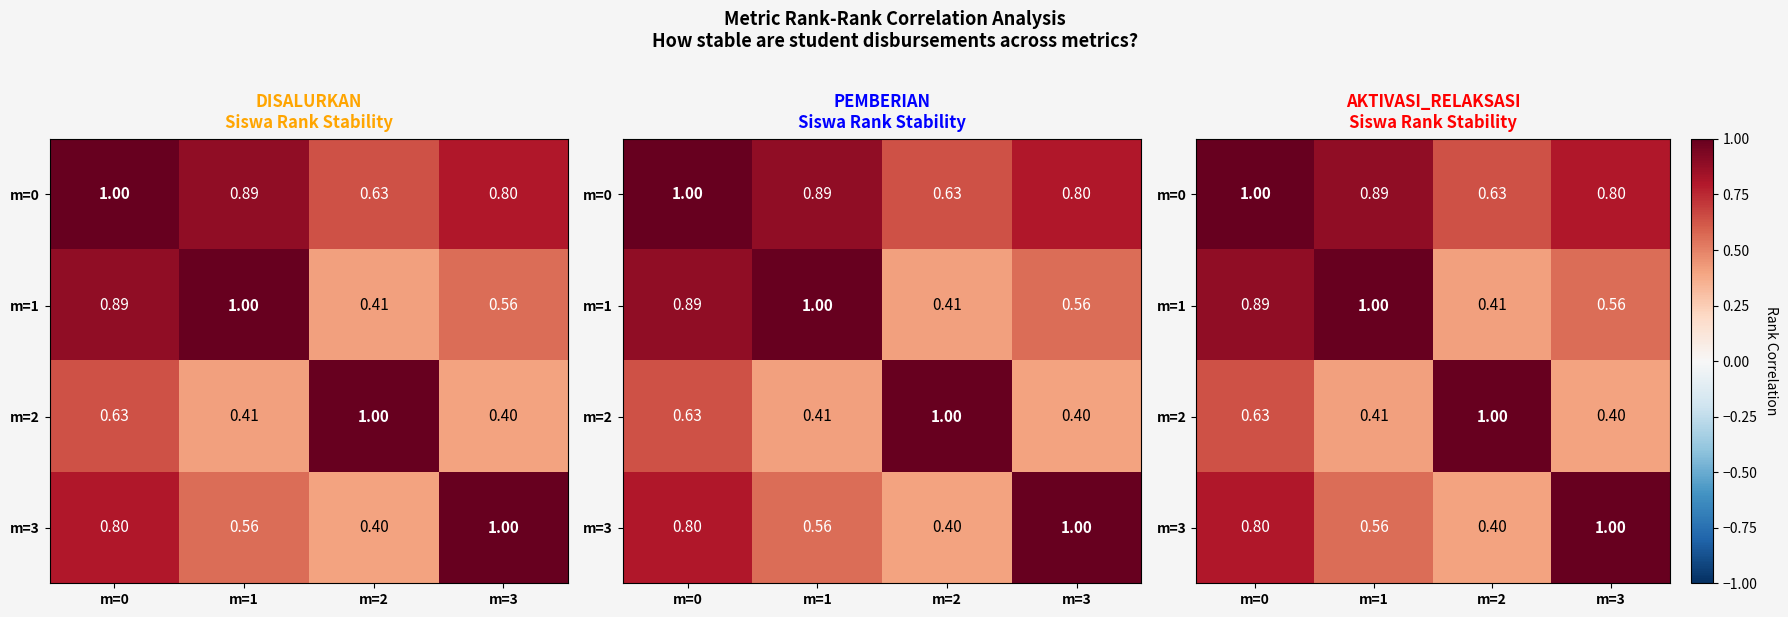

At which label does m=1 reach its minimum?

m=2